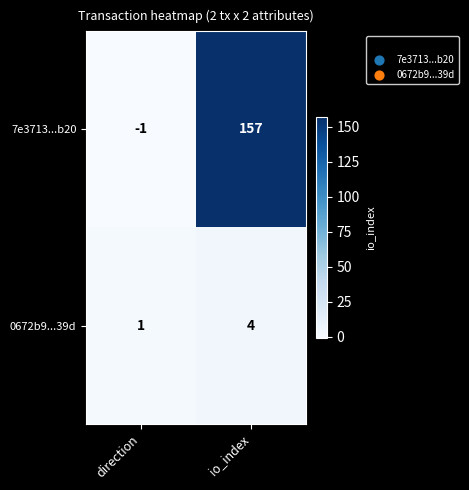

Which series has the largest range (max minus min)?

7e3713...b20